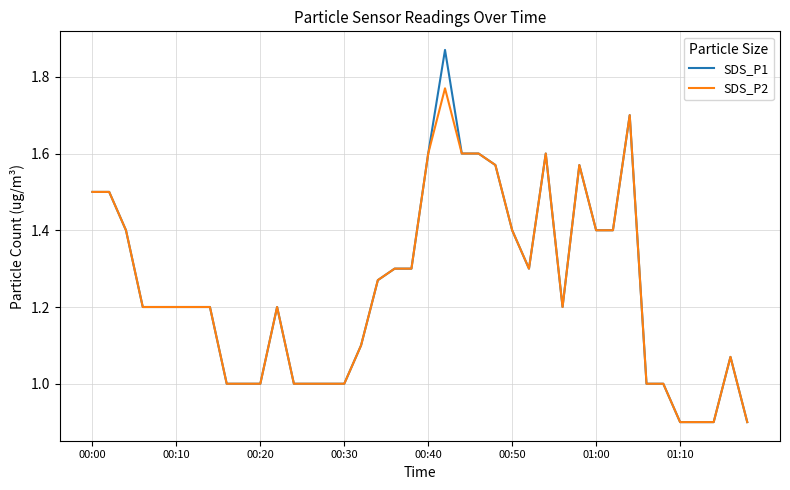

Which series has the widest spread of values?

SDS_P1